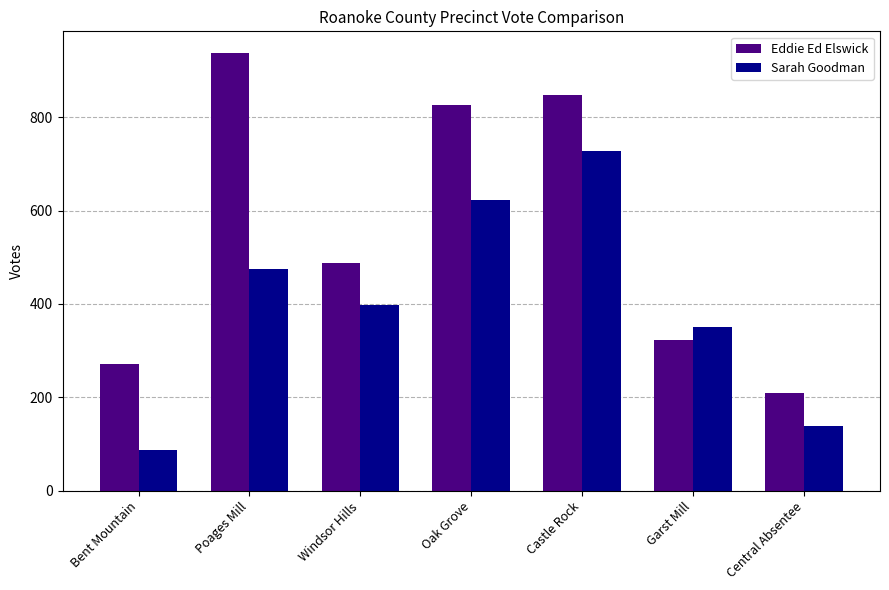

How many groups of bars are there?

7